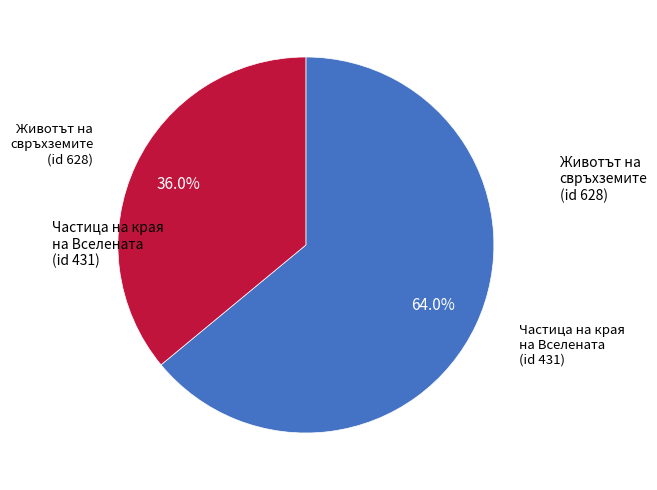

Is there a majority slice in this chart?

Yes